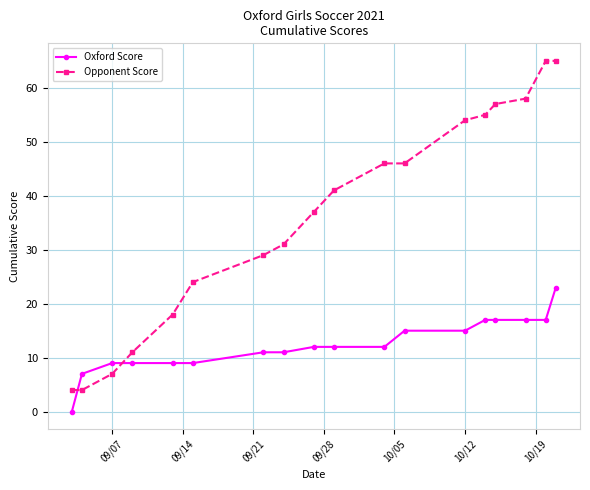

Rank the series by their maximum value, from lowest to highest.

Oxford Score, Opponent Score